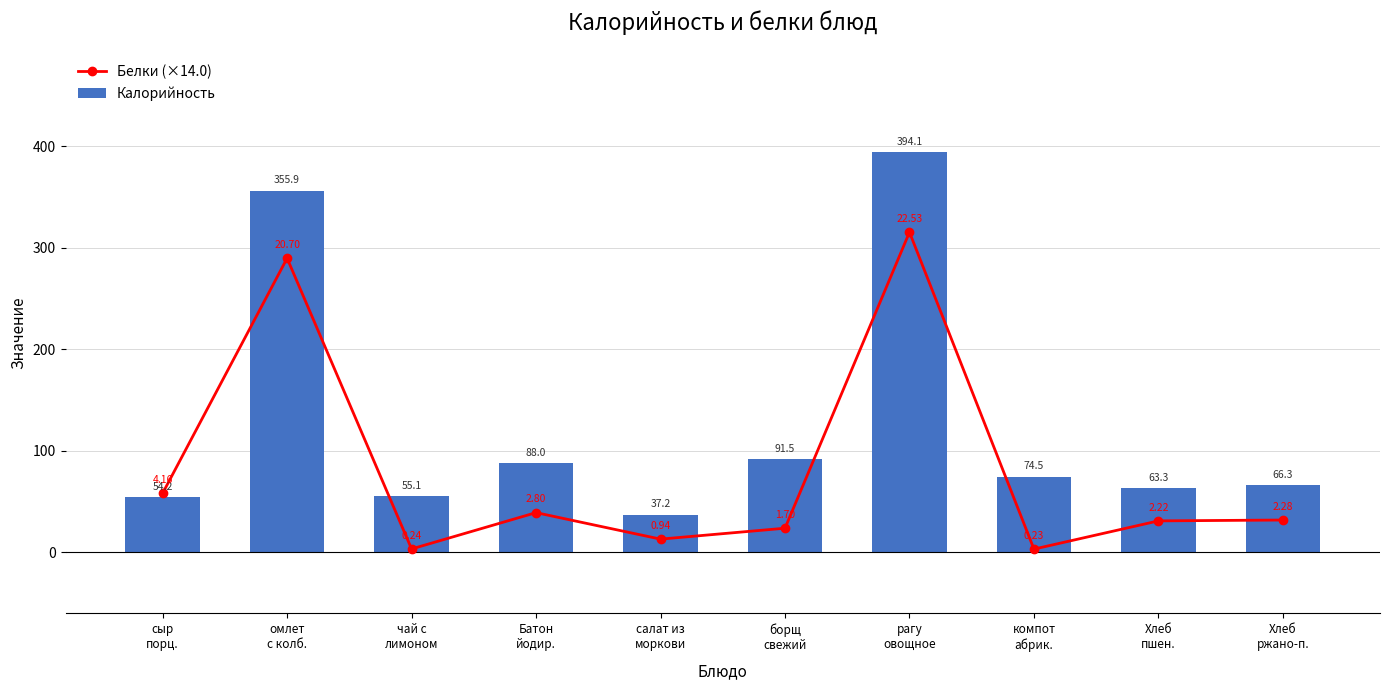

What is the greatest value displayed?

394.1